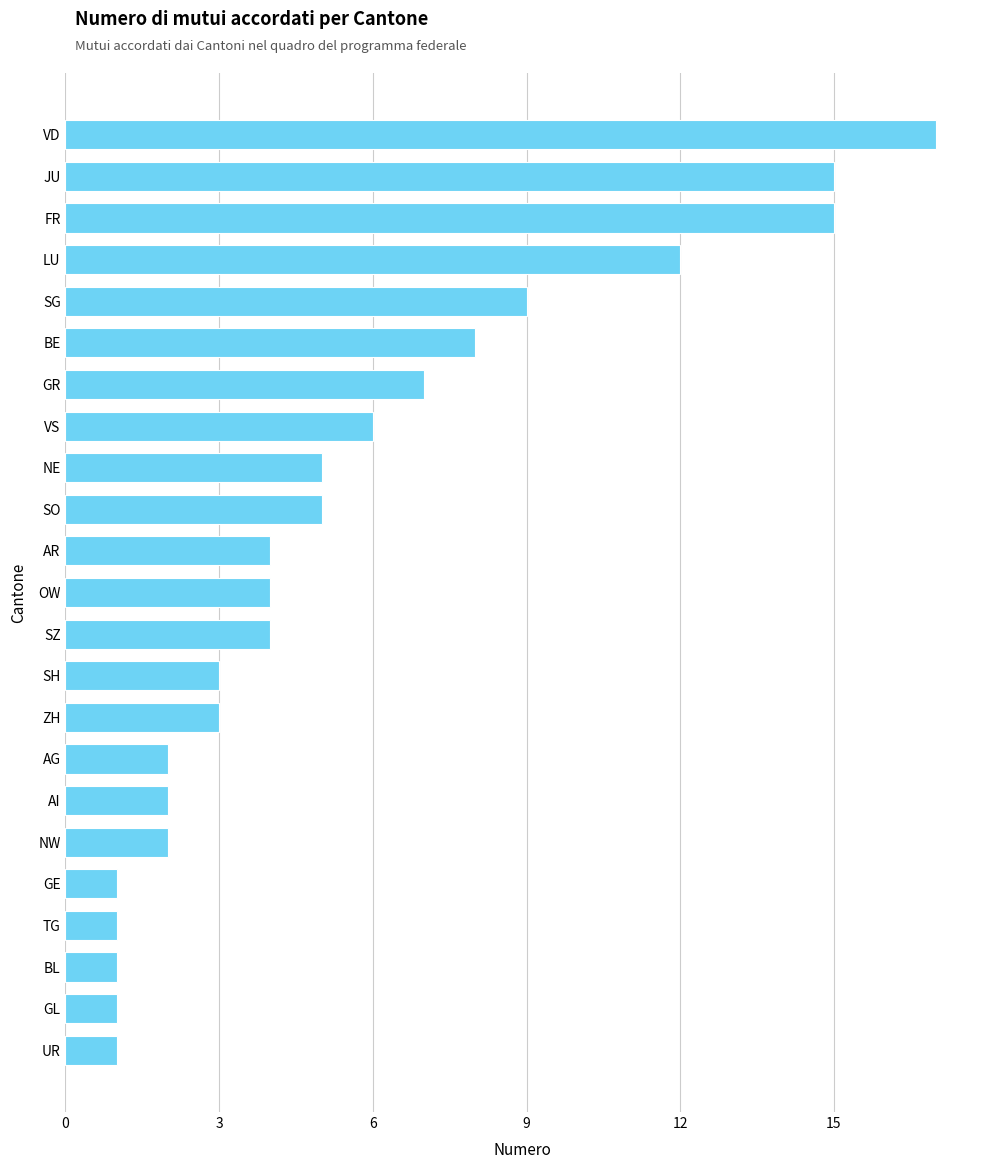

The value at NE is 8. True or false?

False